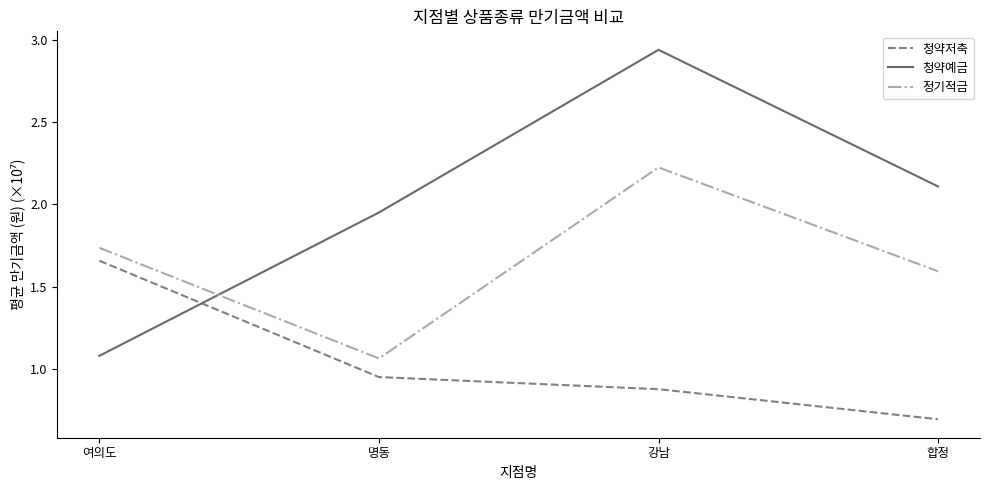

Where do 청약저축 and 청약예금 first cross each other?

여의도 and 명동